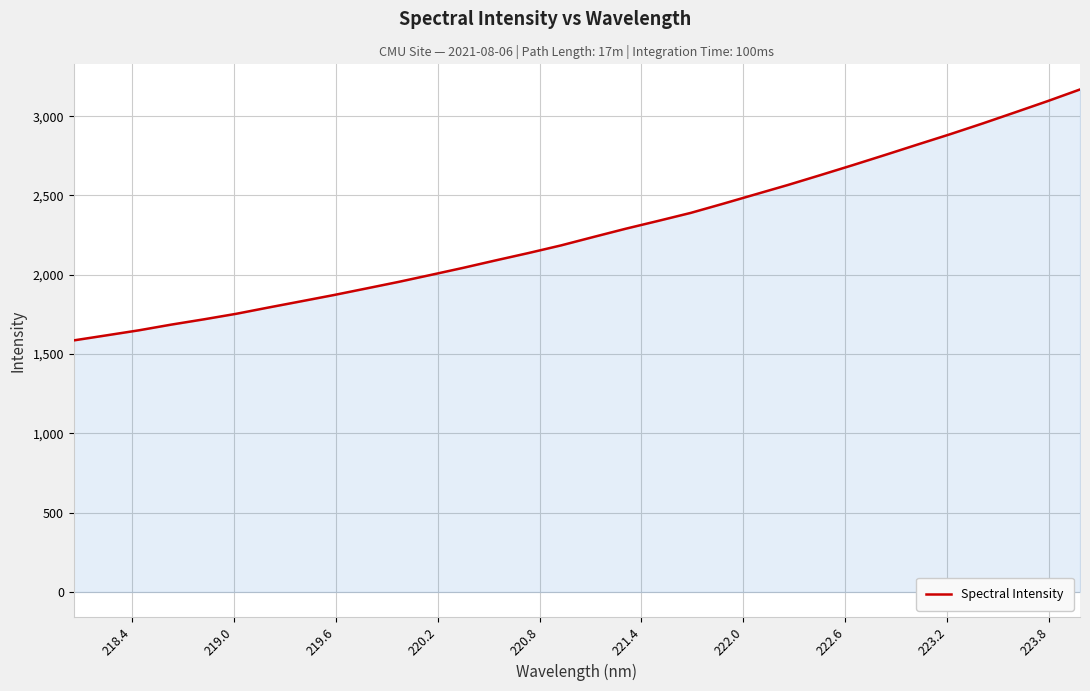

What is the greatest value displayed?

3168.3